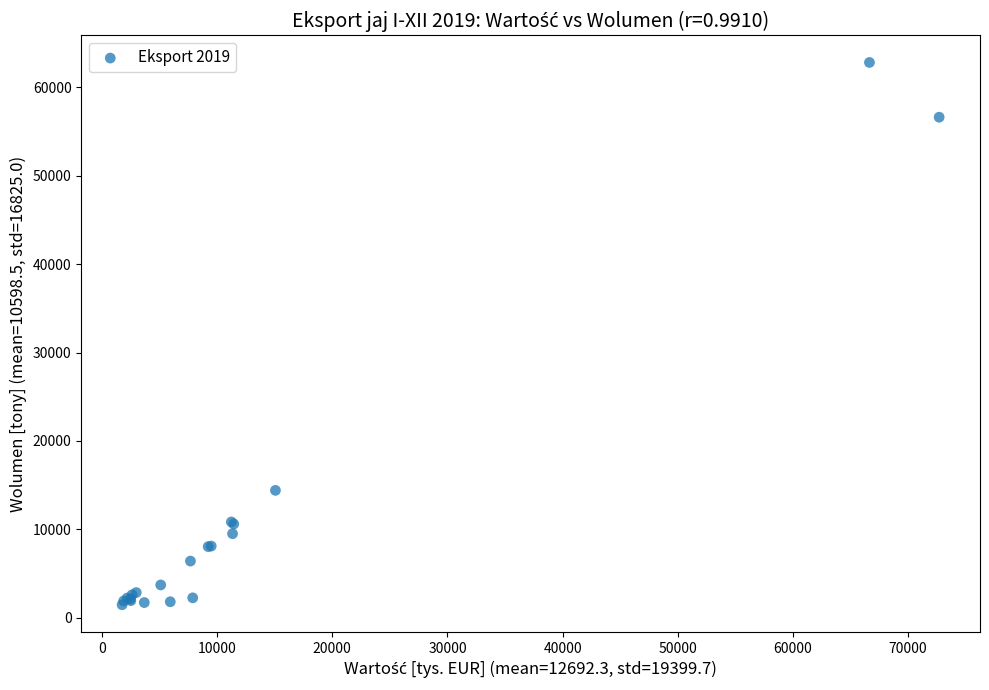

What Y value in the scatter plot is closest to 32137?

14409.7